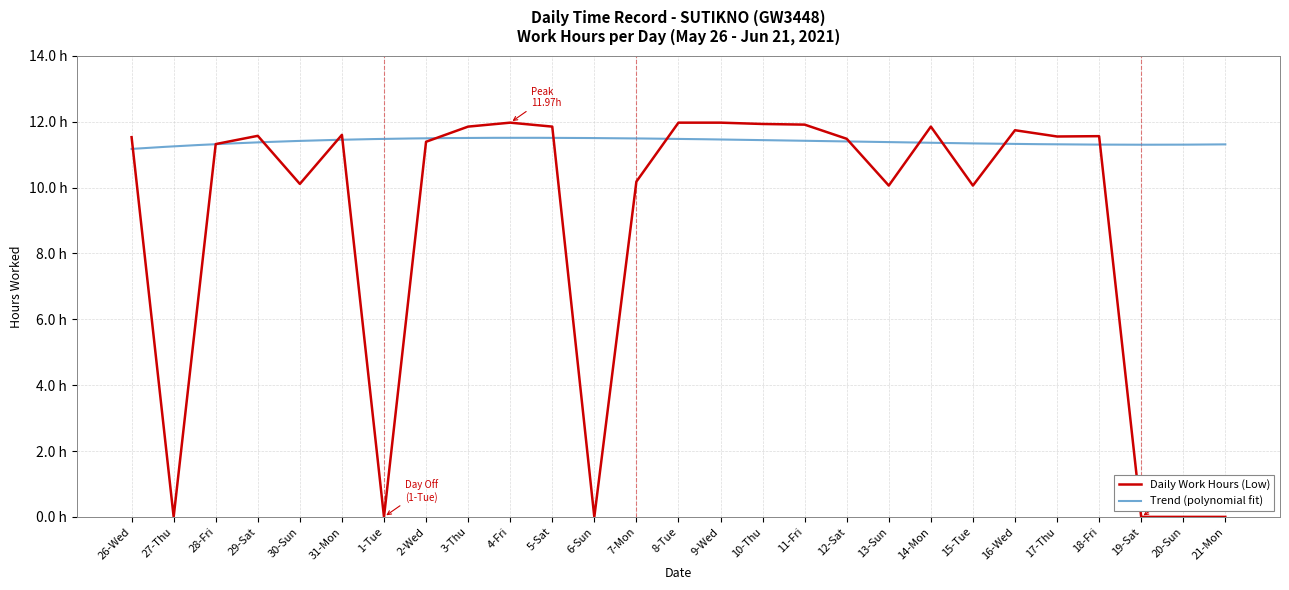

Which has a higher value, 5-Sat or 18-Fri?

5-Sat